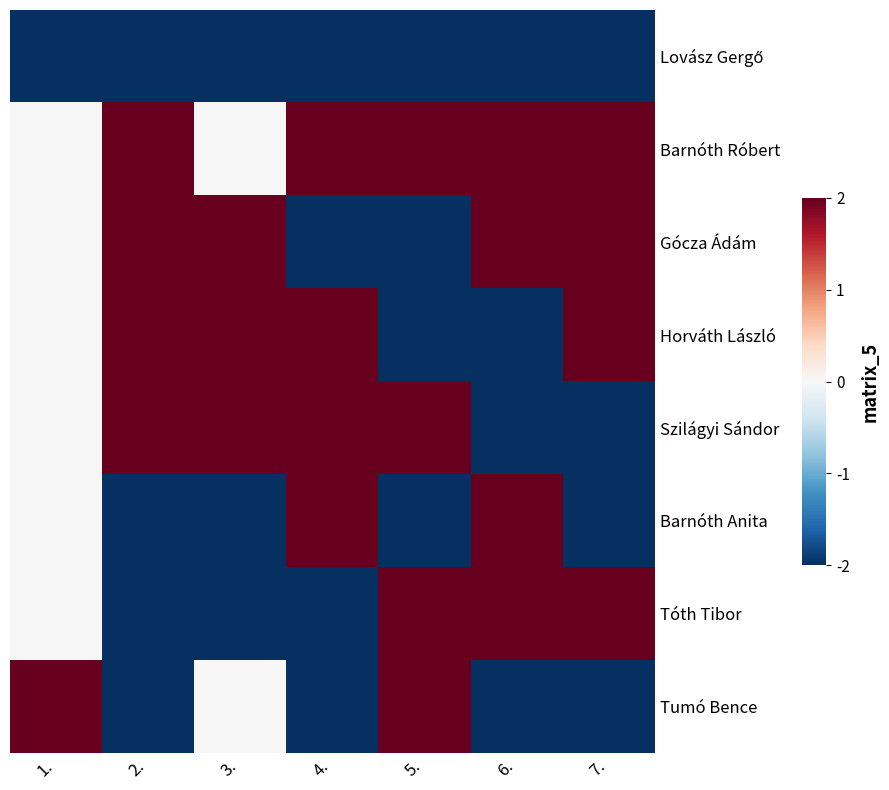

Between 1. and 5., which is larger?

1.